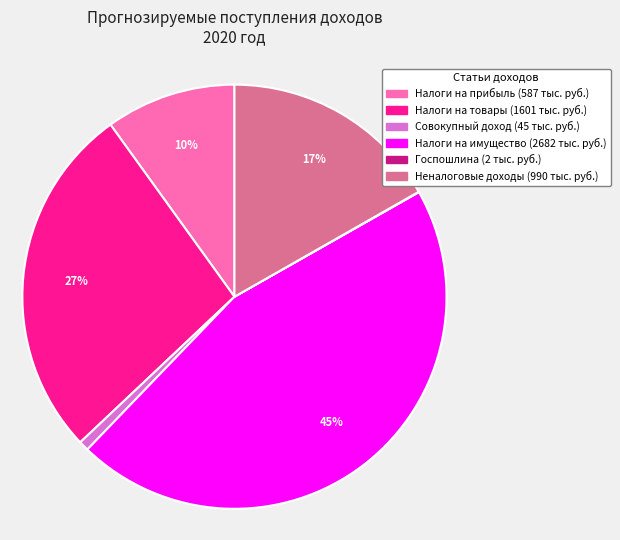

To the nearest percent, what is the average slice percentage?

17%